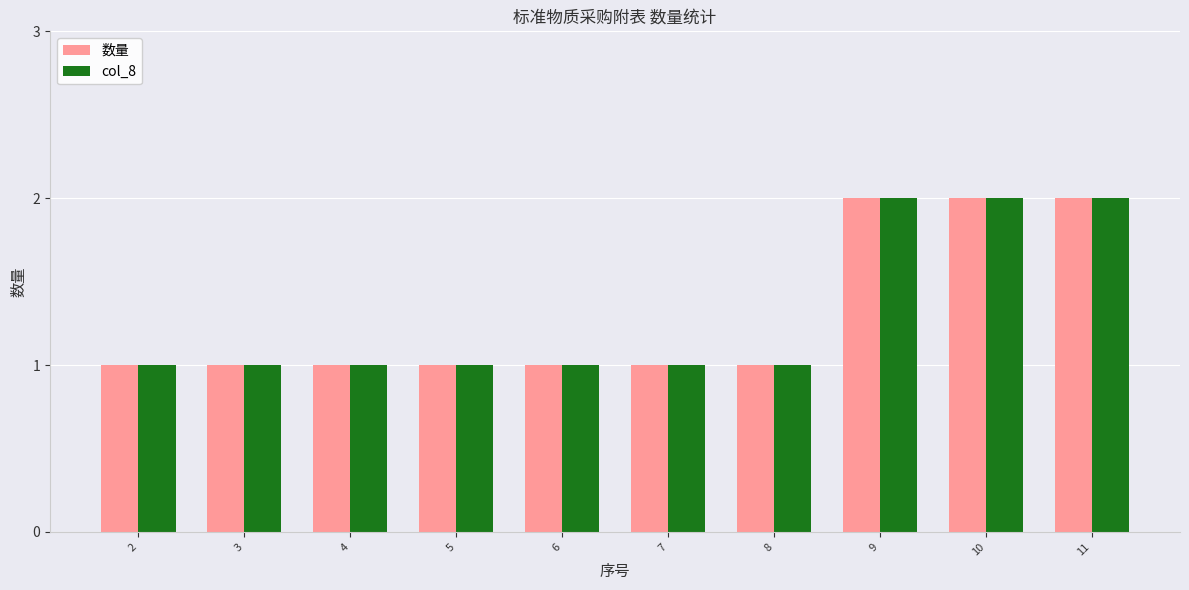

What is the maximum value shown in the chart?

2